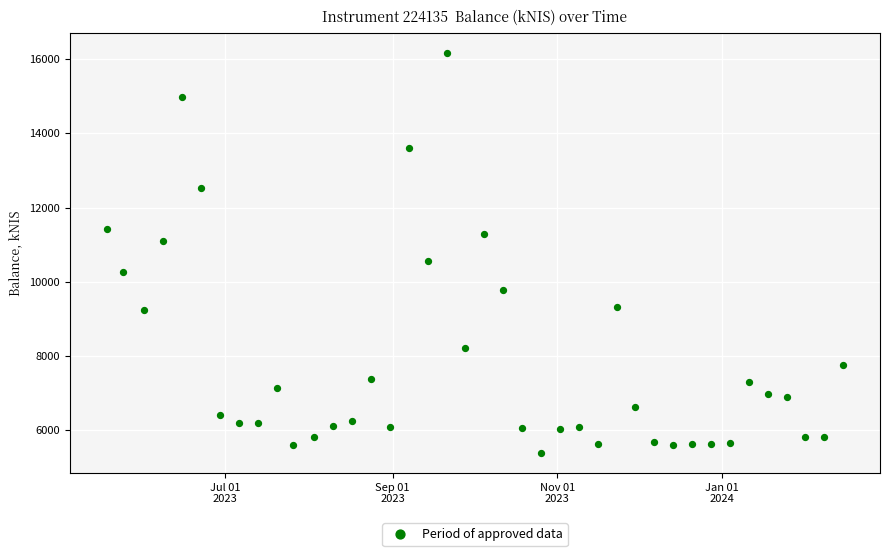

What is the range of X values (max minus min)?

273.0